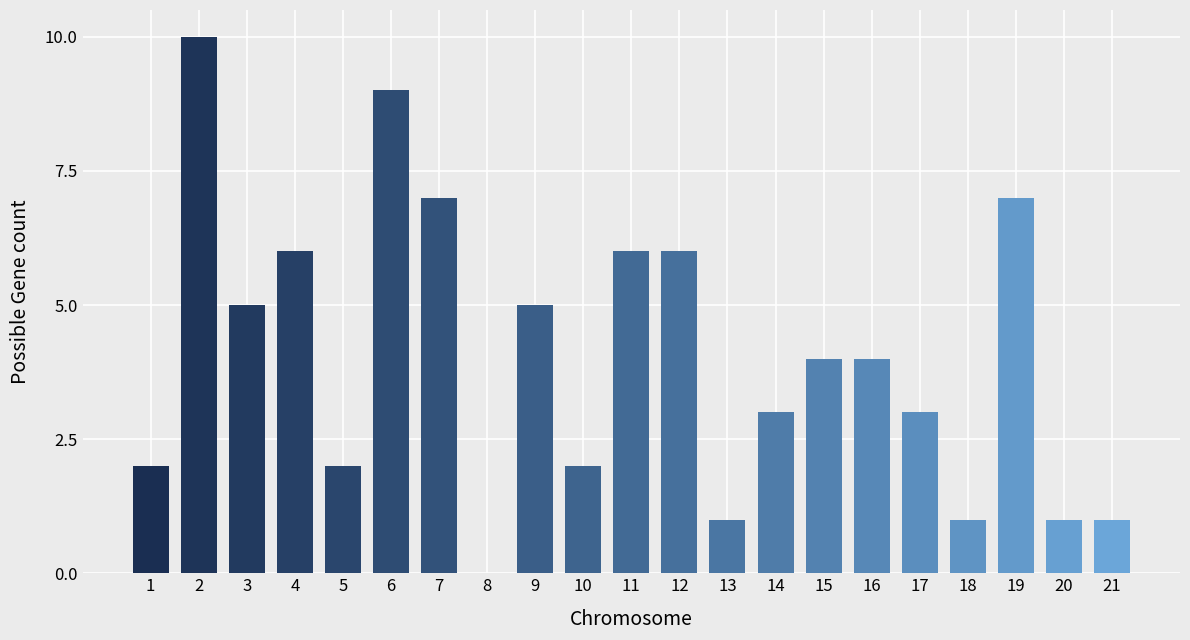

What is the change in value from 15 to 21?

-3